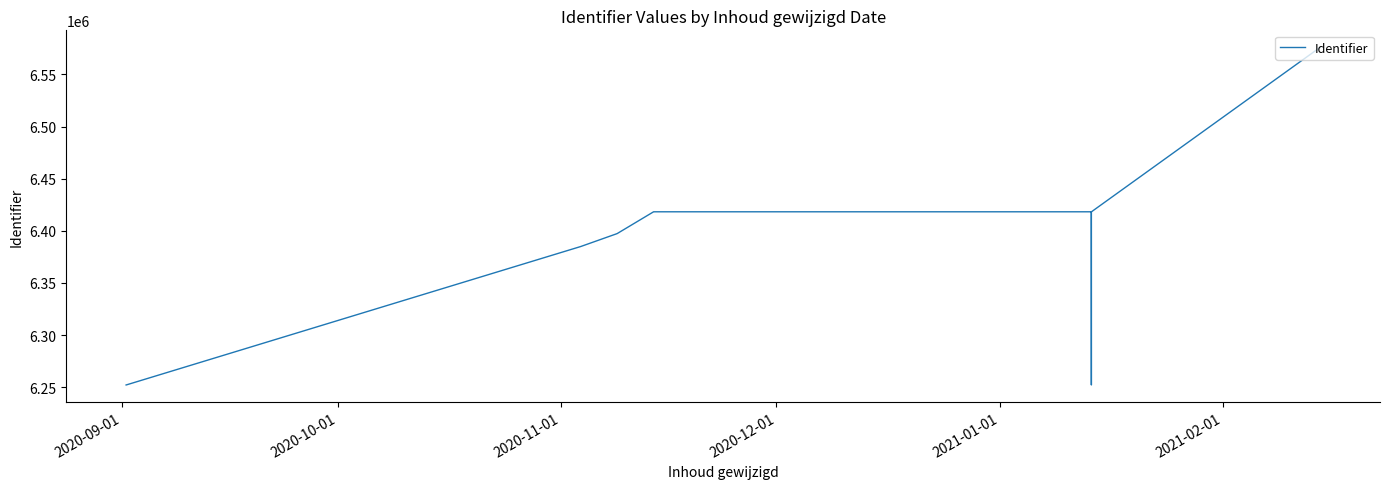

How many distinct data groups are displayed?

1